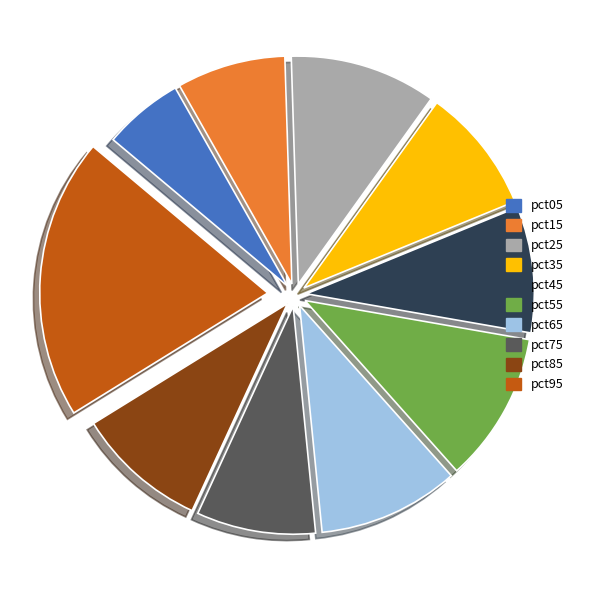

Between pct25 and pct45, which is larger?

pct25